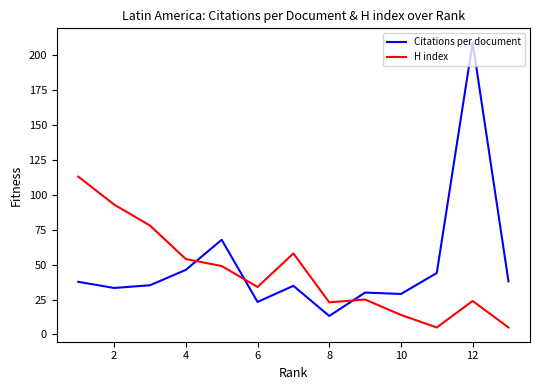

List the series in order of their peak value, lowest first.

H index, Citations per document